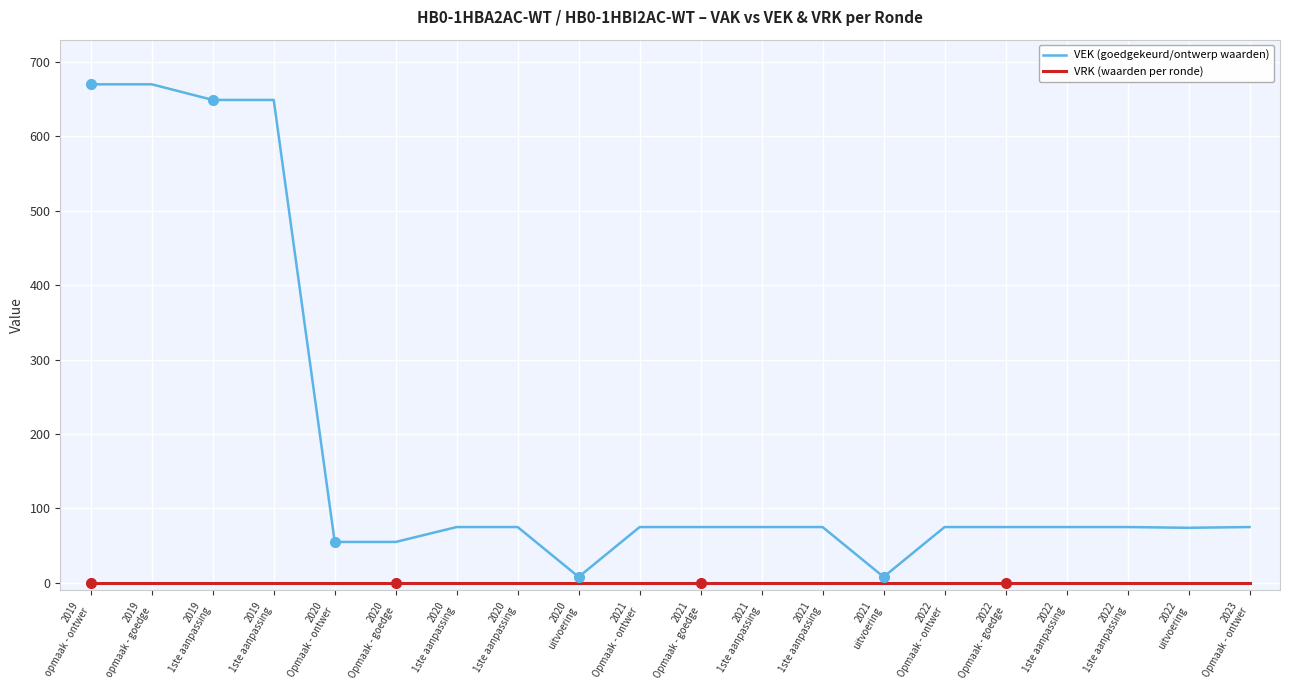

At which category is the sum across all series the highest?

2019
opmaak - ontwer